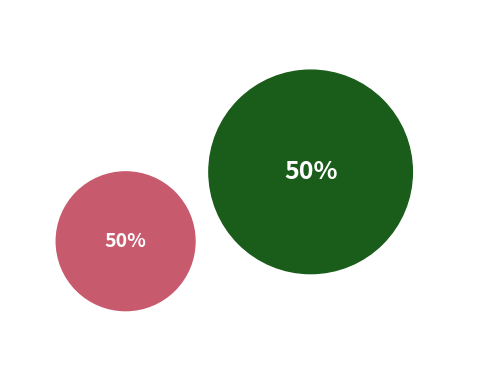

Rank the categories by value from highest to lowest.

Vote, Ticket